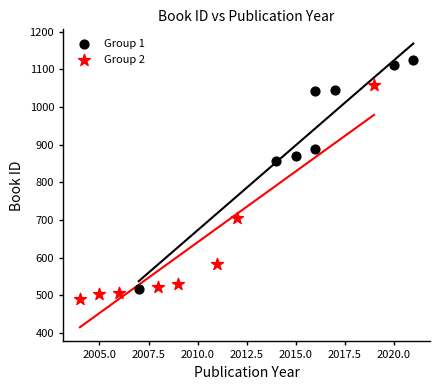

Which series has the widest spread of Y values?

Group 1